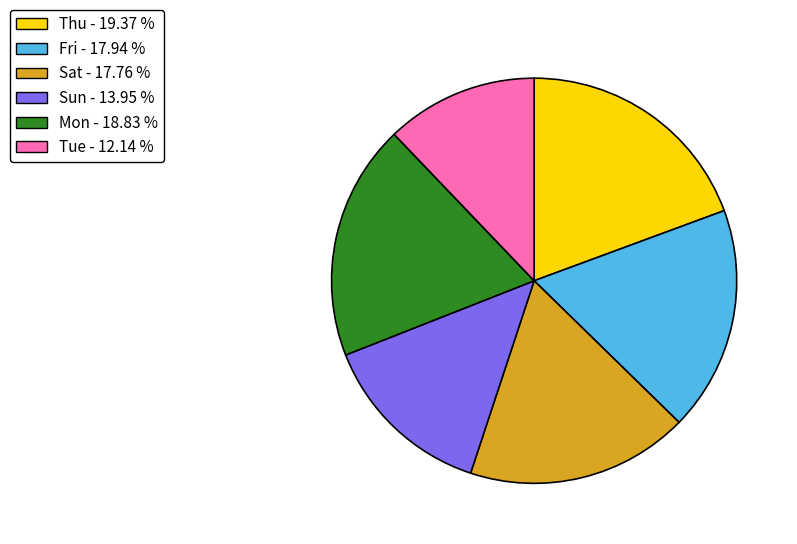

What is the largest slice in the pie chart?

Thu - 19.37 %